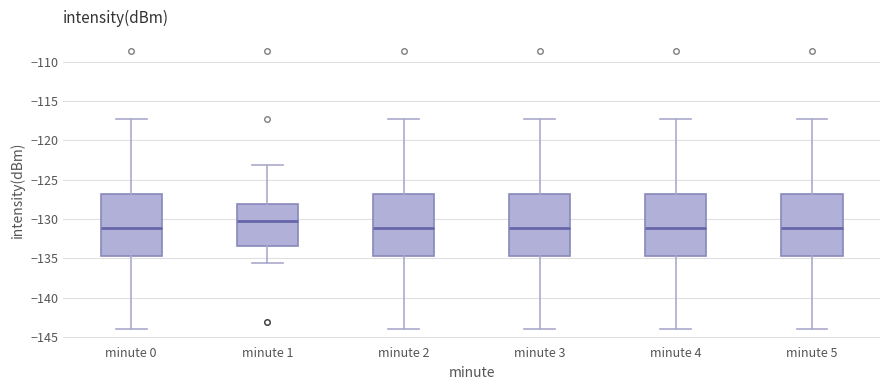

Reading left to right, transcribe this box plot: for each box, give where its median line is, the range the box spans, and where its two whiskers end, as read against the y-axis. The values are not printed on the chart, so give them approximately, as read against the axis.

minute 0: median -131.0, box -134.5 to -127.0, whiskers -144.0 to -117.5
minute 1: median -130.5, box -133.5 to -128.0, whiskers -135.5 to -123.0
minute 2: median -131.0, box -134.5 to -127.0, whiskers -144.0 to -117.5
minute 3: median -131.0, box -134.5 to -127.0, whiskers -144.0 to -117.5
minute 4: median -131.0, box -134.5 to -127.0, whiskers -144.0 to -117.5
minute 5: median -131.0, box -134.5 to -127.0, whiskers -144.0 to -117.5